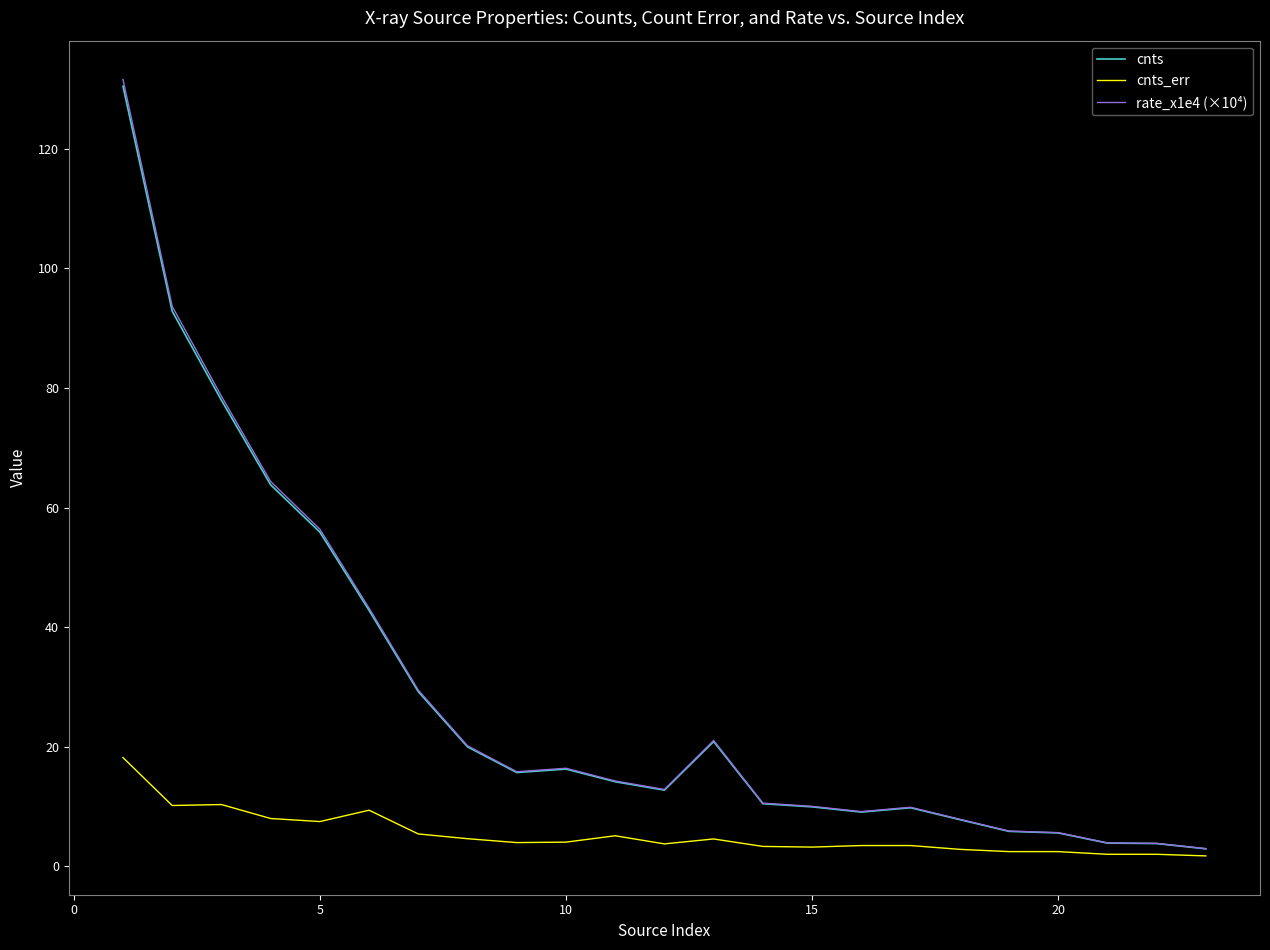

Which series has the largest range (max minus min)?

rate_x1e4 (×10⁴)